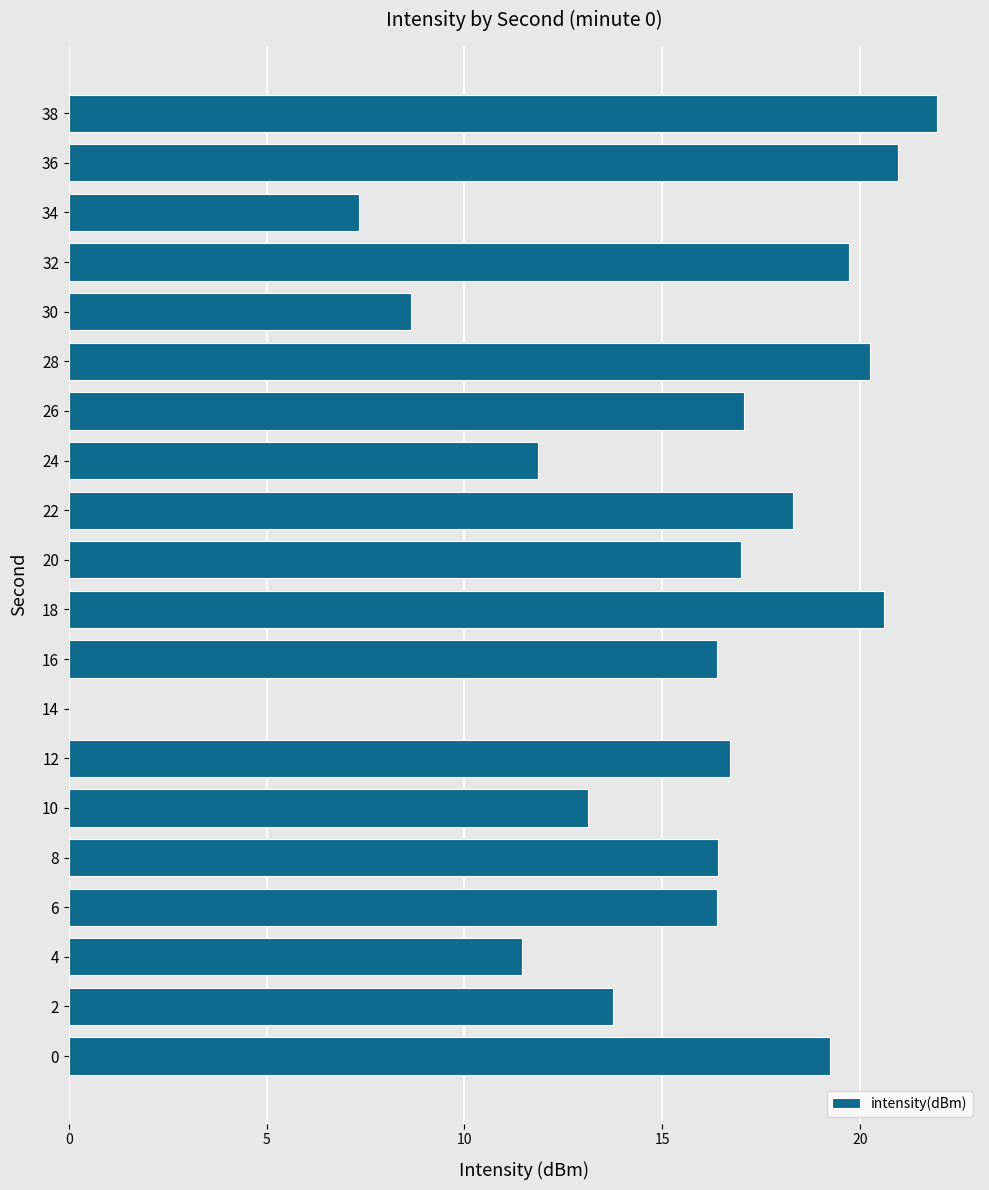

The chart shows a value of 19.7 at 32. True or false?

True